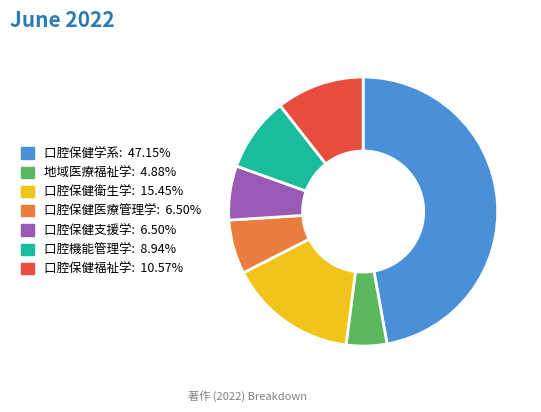

How many segments does this pie chart have?

7